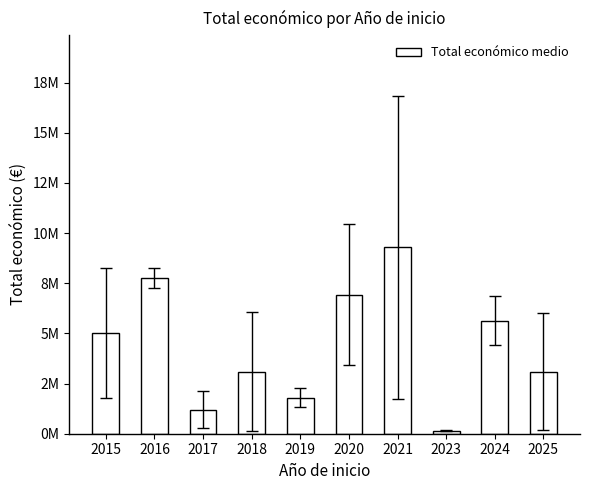

Does the chart contain any negative values?

No